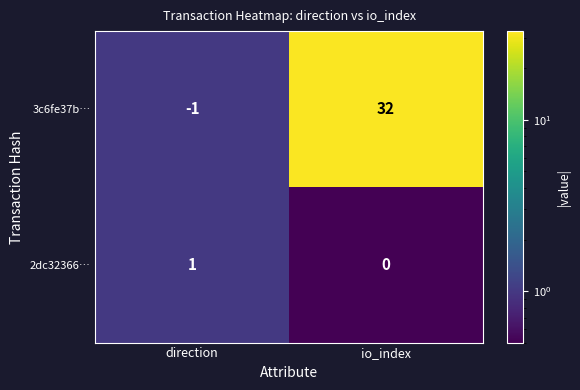

Reading left to right, what are all the values shown in this chart?

3c6fe37b…: -1	32
2dc32366…: 1	0